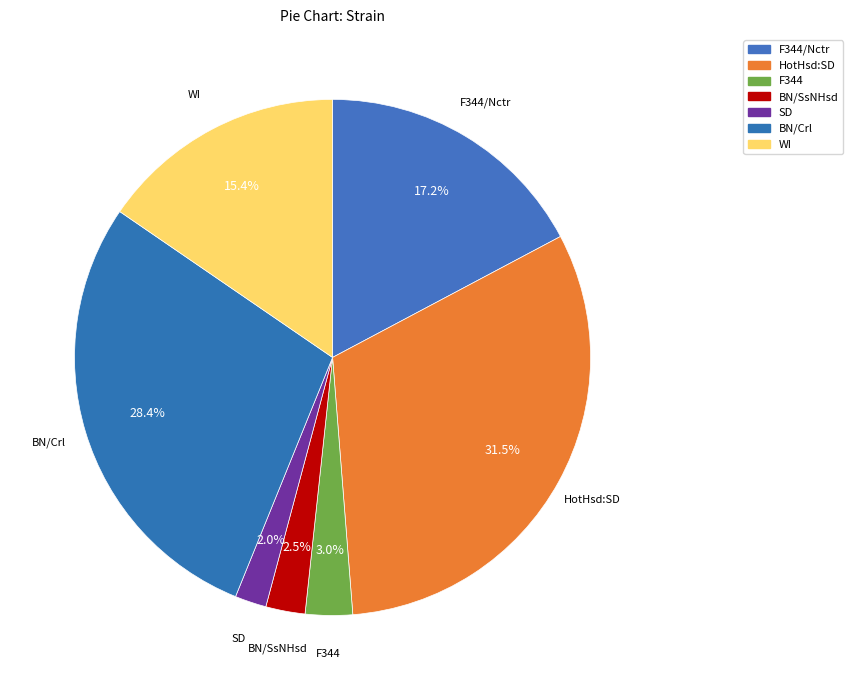

What is the largest slice in the pie chart?

HotHsd:SD